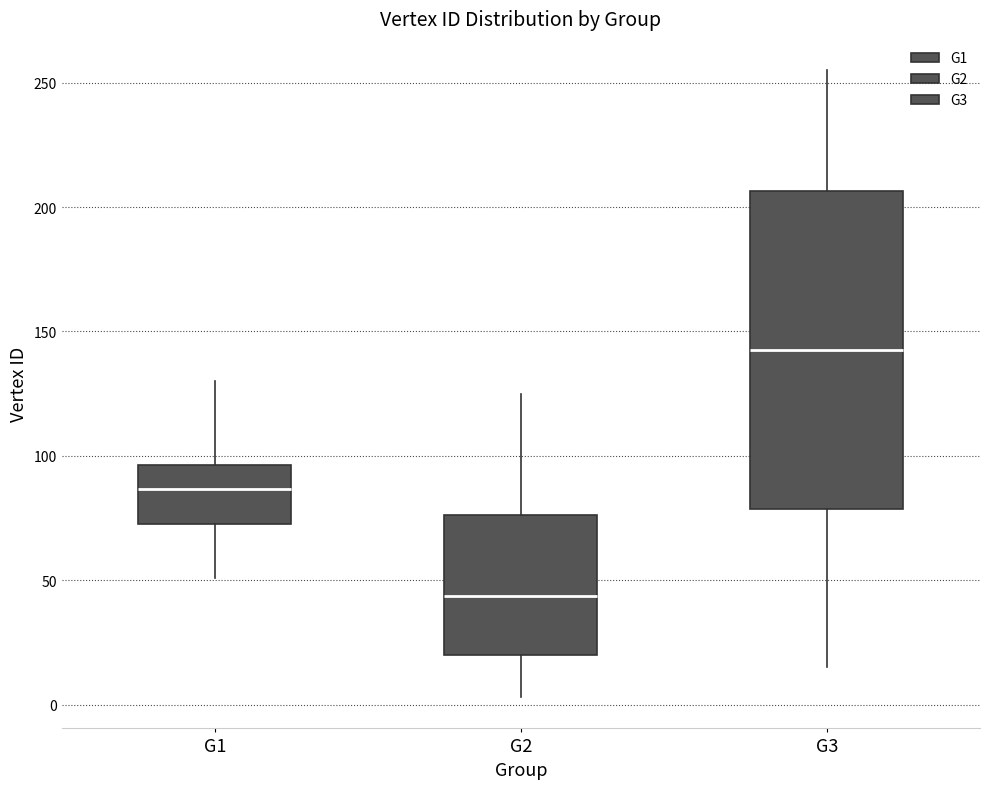

Reading left to right, read every box against the y-axis: the position of its median line, the range the box covers, and the ends of its whiskers. The values are not printed on the chart, so give them approximately, as read against the axis.

G1: median 85, box 75 to 95, whiskers 50 to 130
G2: median 45, box 20 to 75, whiskers 5 to 125
G3: median 145, box 80 to 205, whiskers 15 to 255